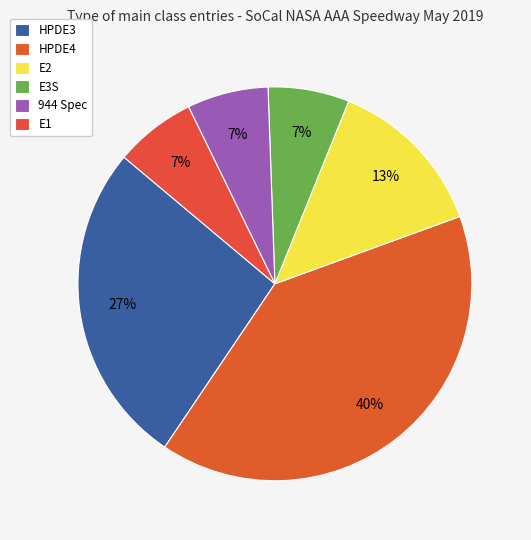

Count the number of slices in the pie.

6